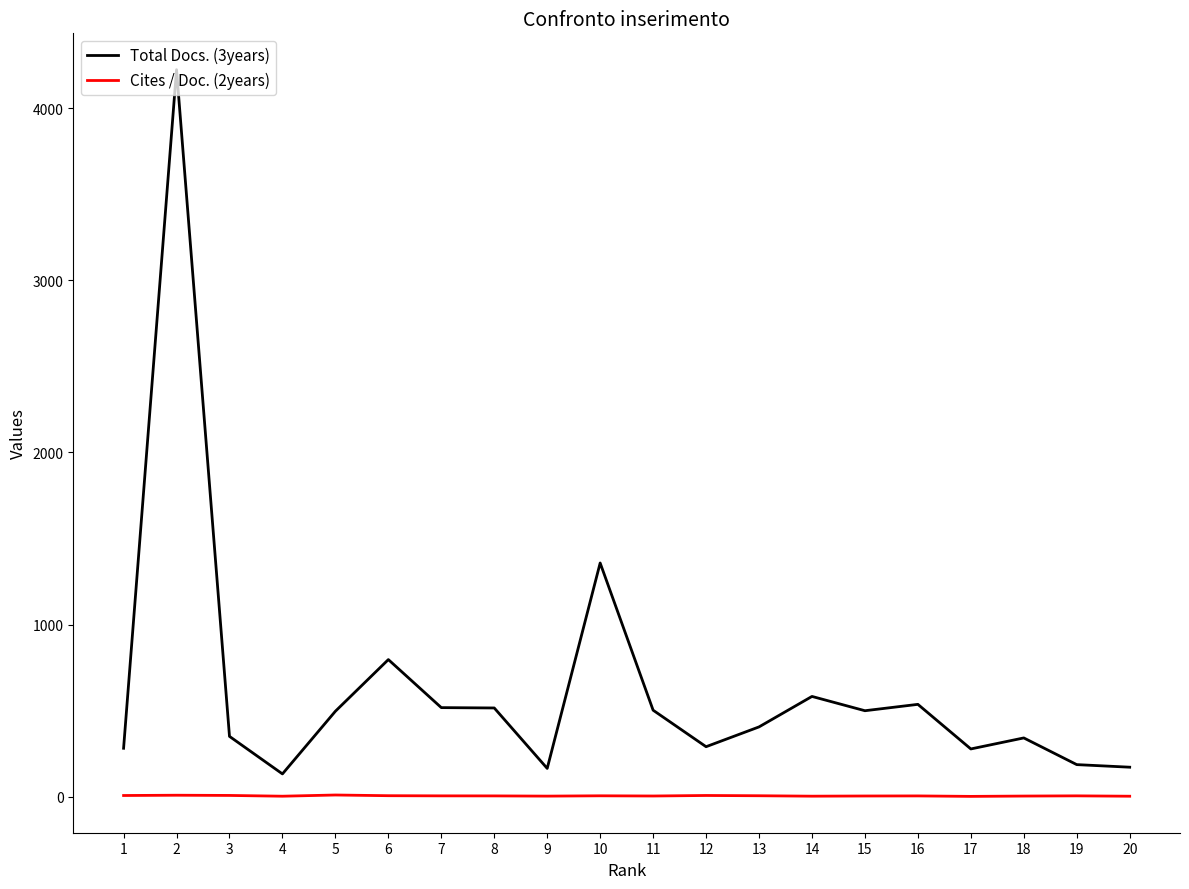

The value of Total Docs. (3years) at 15 is 500.0. True or false?

True